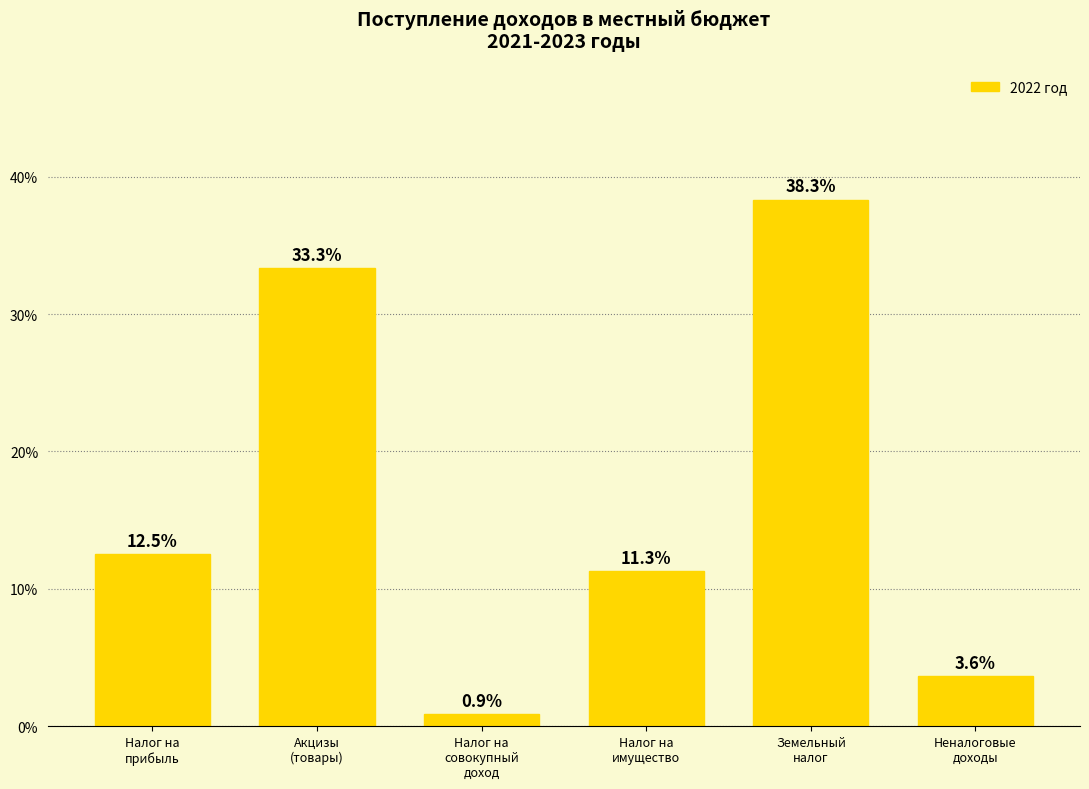

Which label corresponds to the largest value in the chart?

Земельный
налог